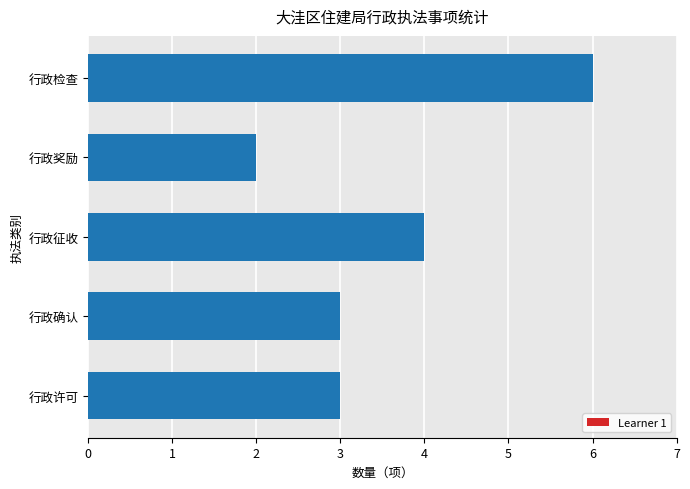

What is the average value?

4